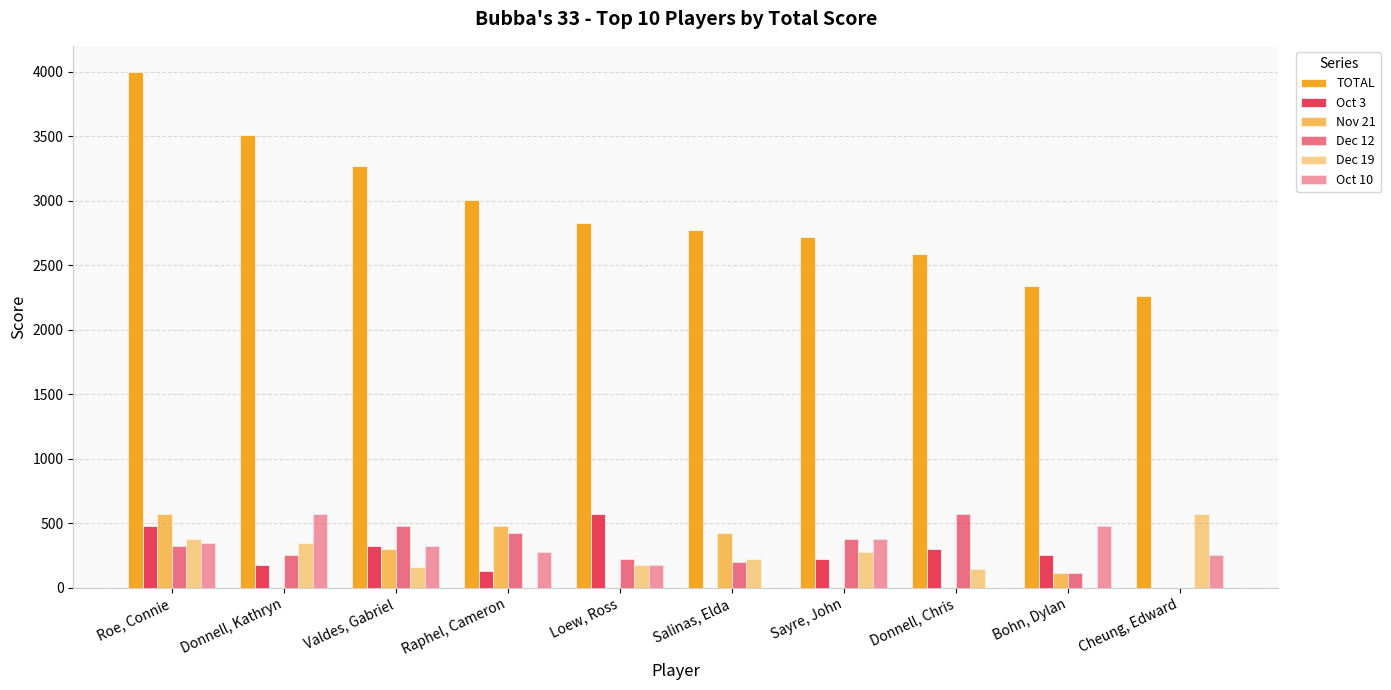

Are the bars horizontal?

No